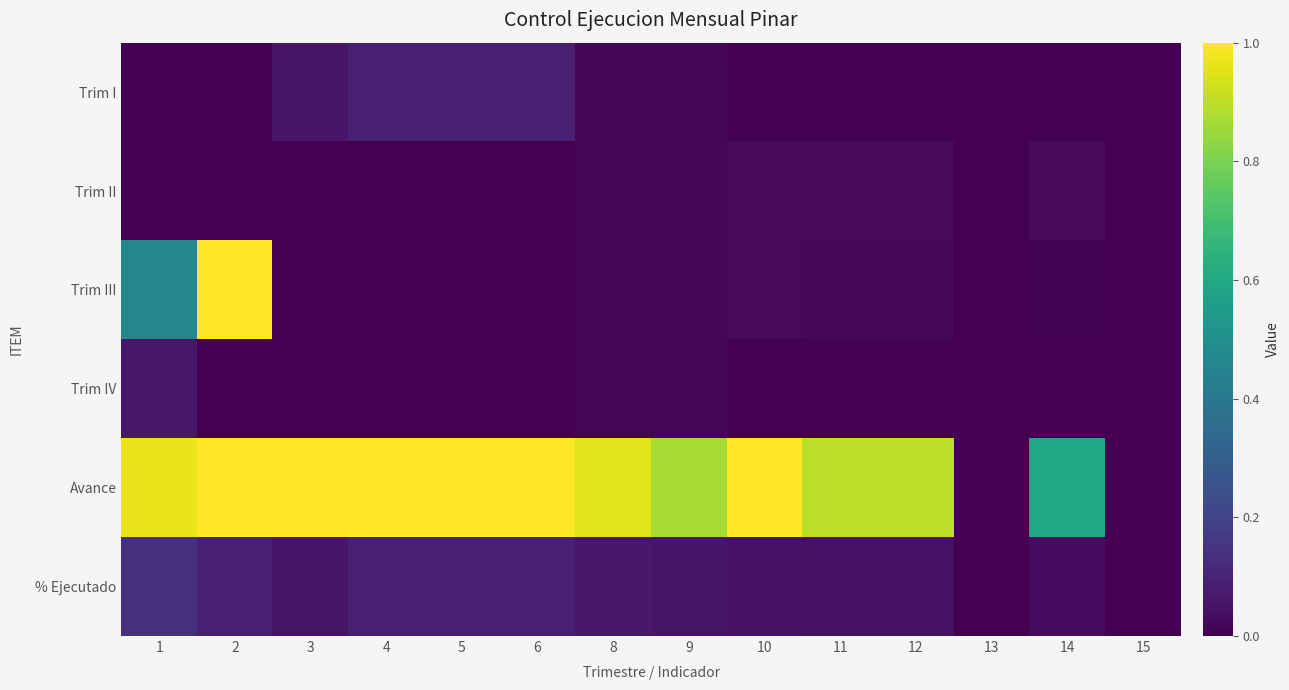

What is the greatest value displayed?

1.0